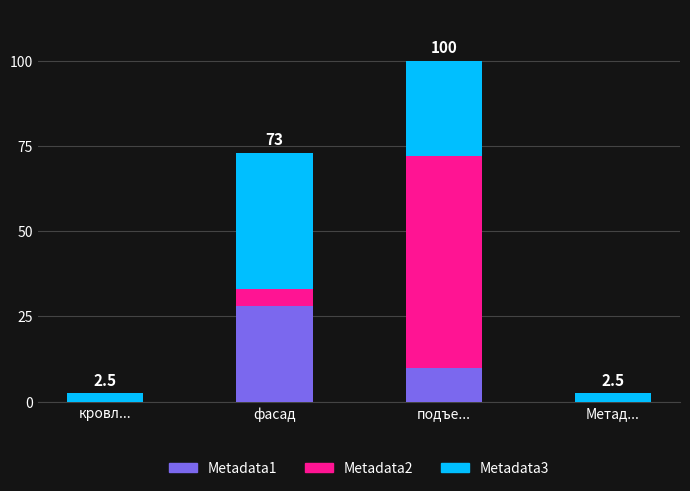

At which category is the sum across all series the highest?

подъе...